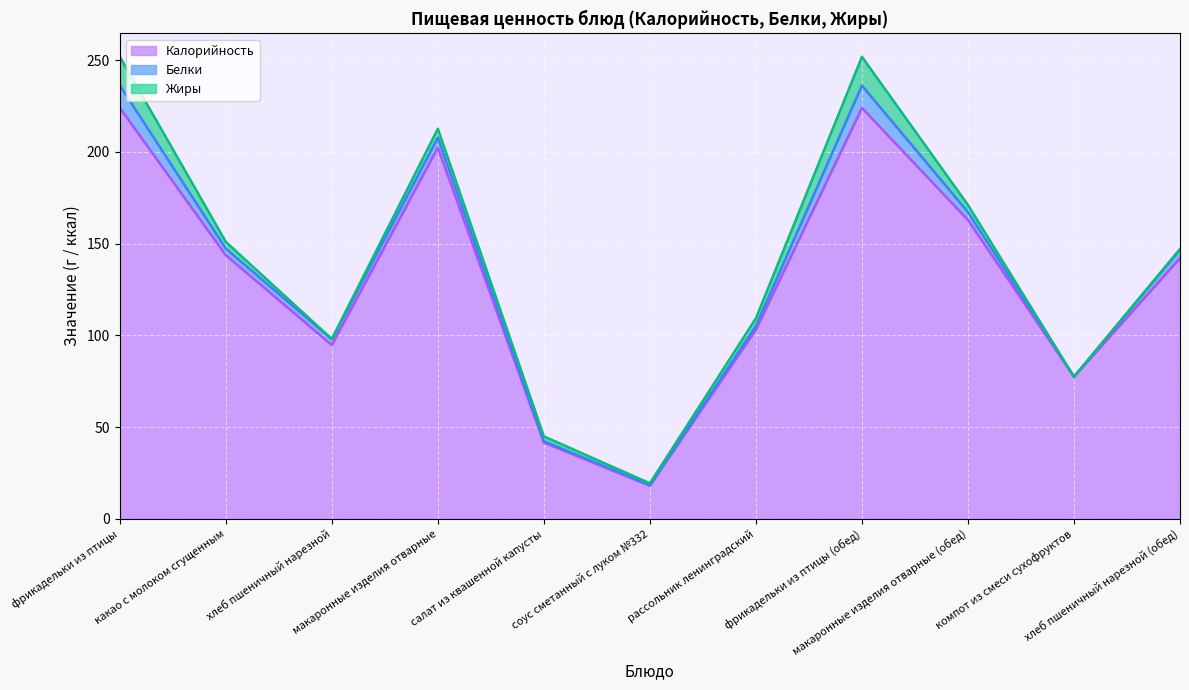

True or false: Жиры and Калорийность intersect in this chart.

False